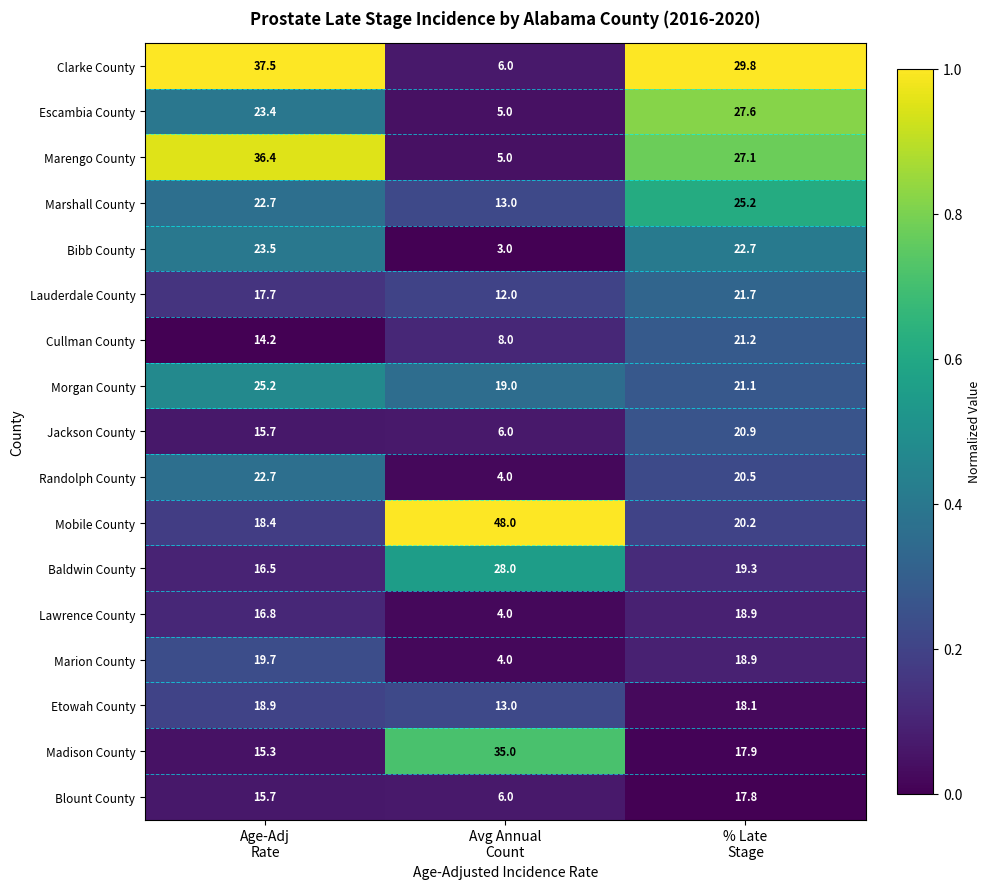

Which series has the widest spread of values?

Clarke County